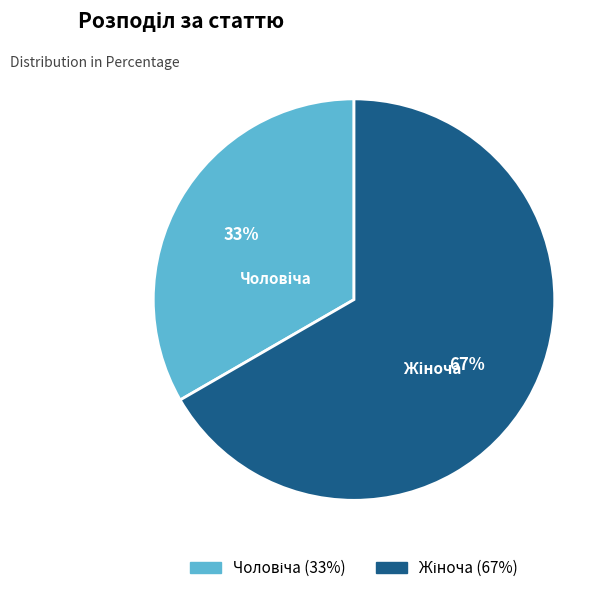

To the nearest percent, what is the average slice percentage?

50%